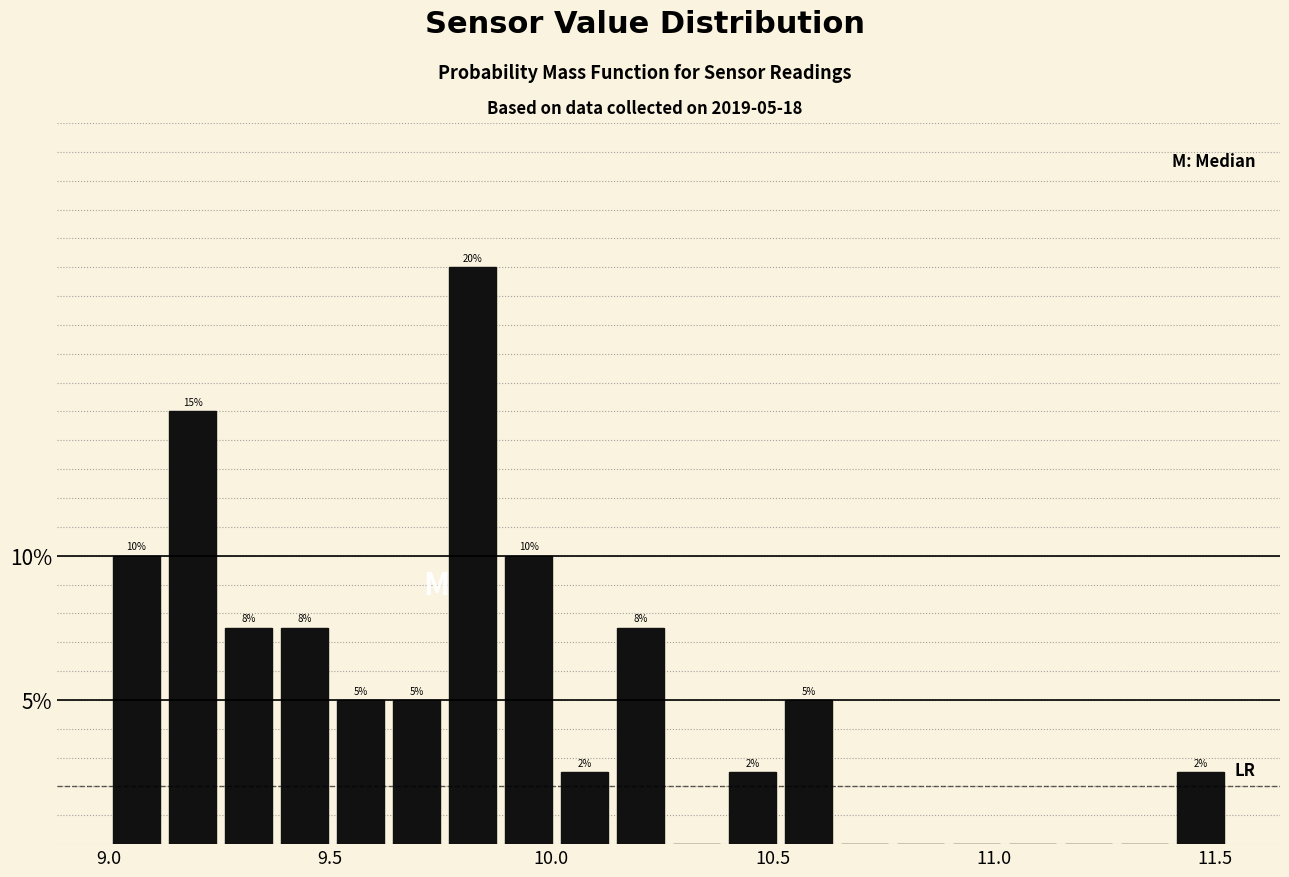

Around what value on the x-axis is the tallest bar? Give the approximate position of its centre, as read against the axis.

9.80